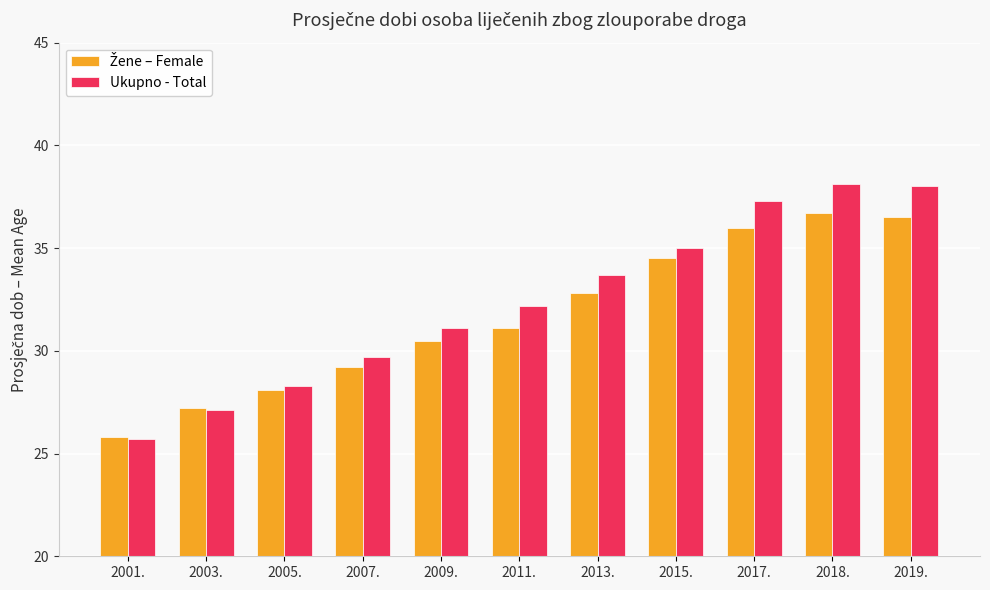

The Ukupno - Total series shows 55.3 at 2011.. True or false?

False